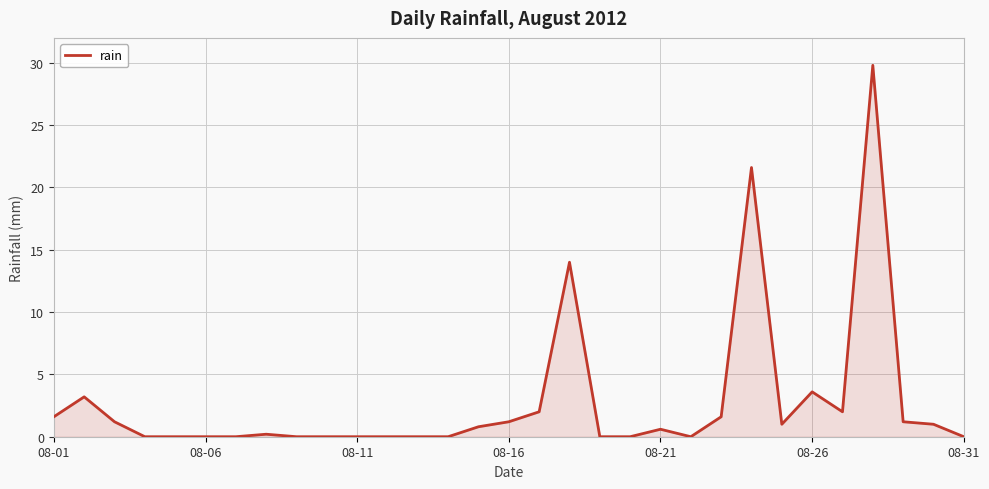

How many lines are shown in the chart?

1